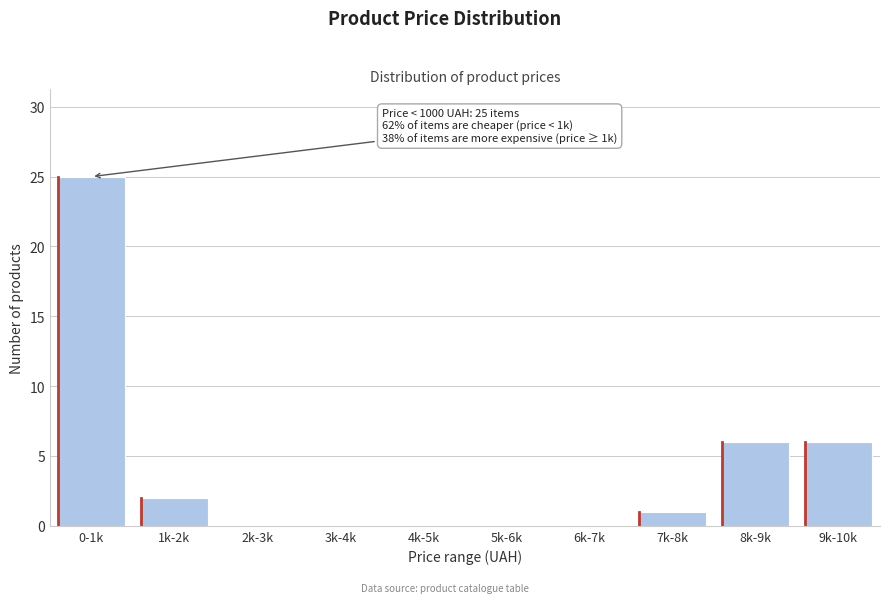

Reading left to right, list all the values displayed in this chart.

0-1k=25	1k-2k=2	2k-3k=0	3k-4k=0	4k-5k=0	5k-6k=0	6k-7k=0	7k-8k=1	8k-9k=6	9k-10k=6